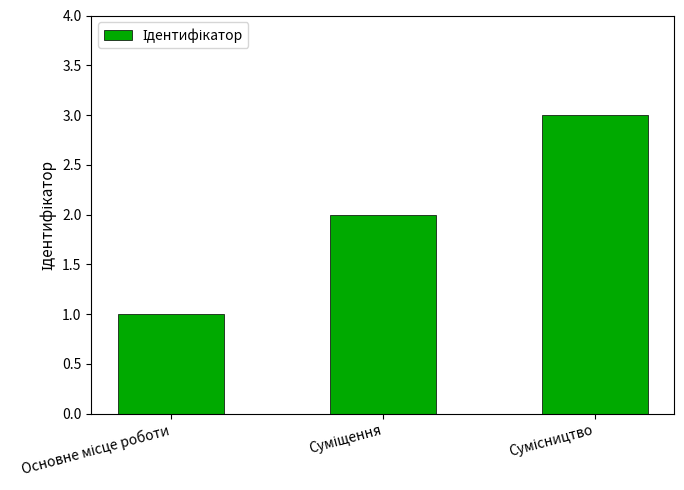

Reading right to left, what are all the values shown in this chart?

3	2	1